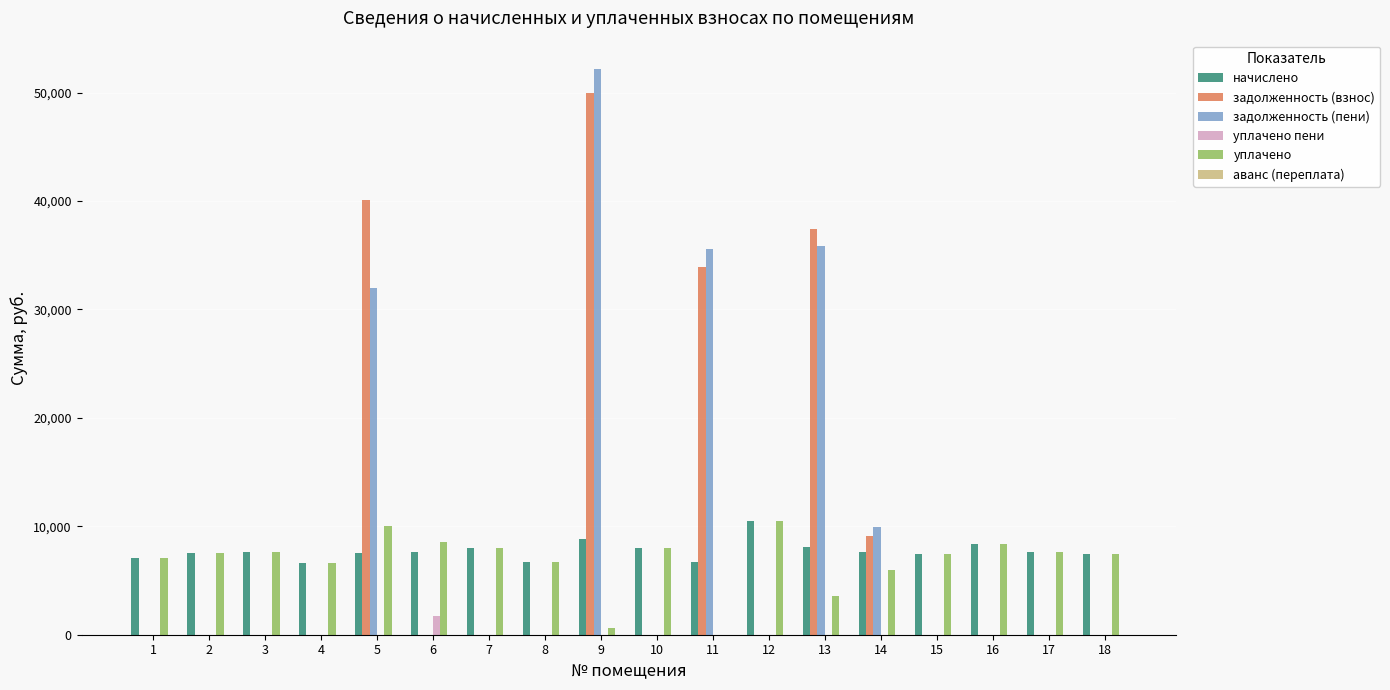

True or false: уплачено has a value of 7485.1 at 18.

True